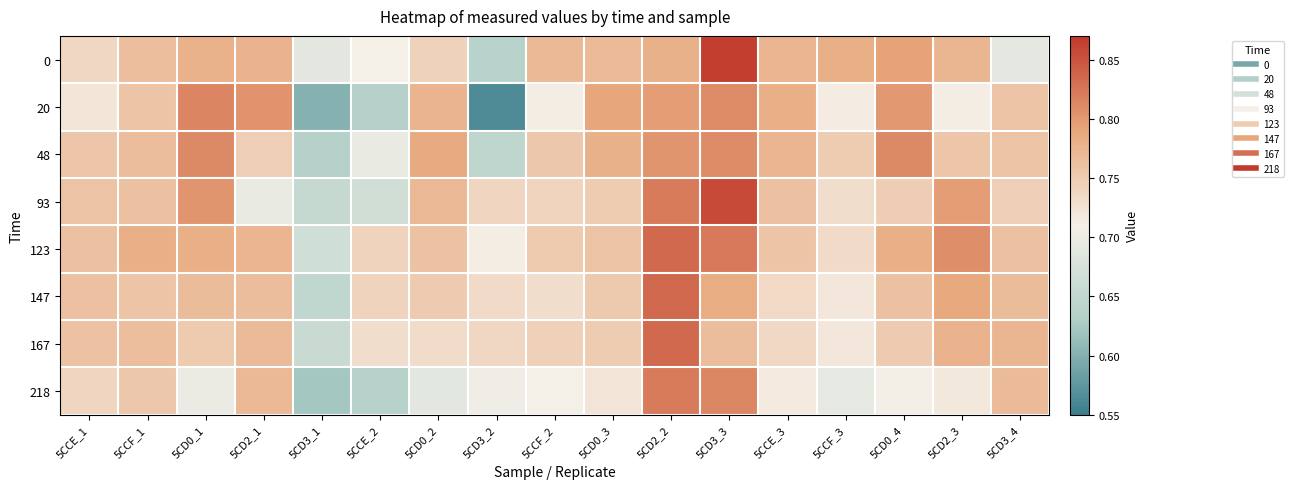

What is the difference between the highest and lowest values at 5CD3_1?

0.1